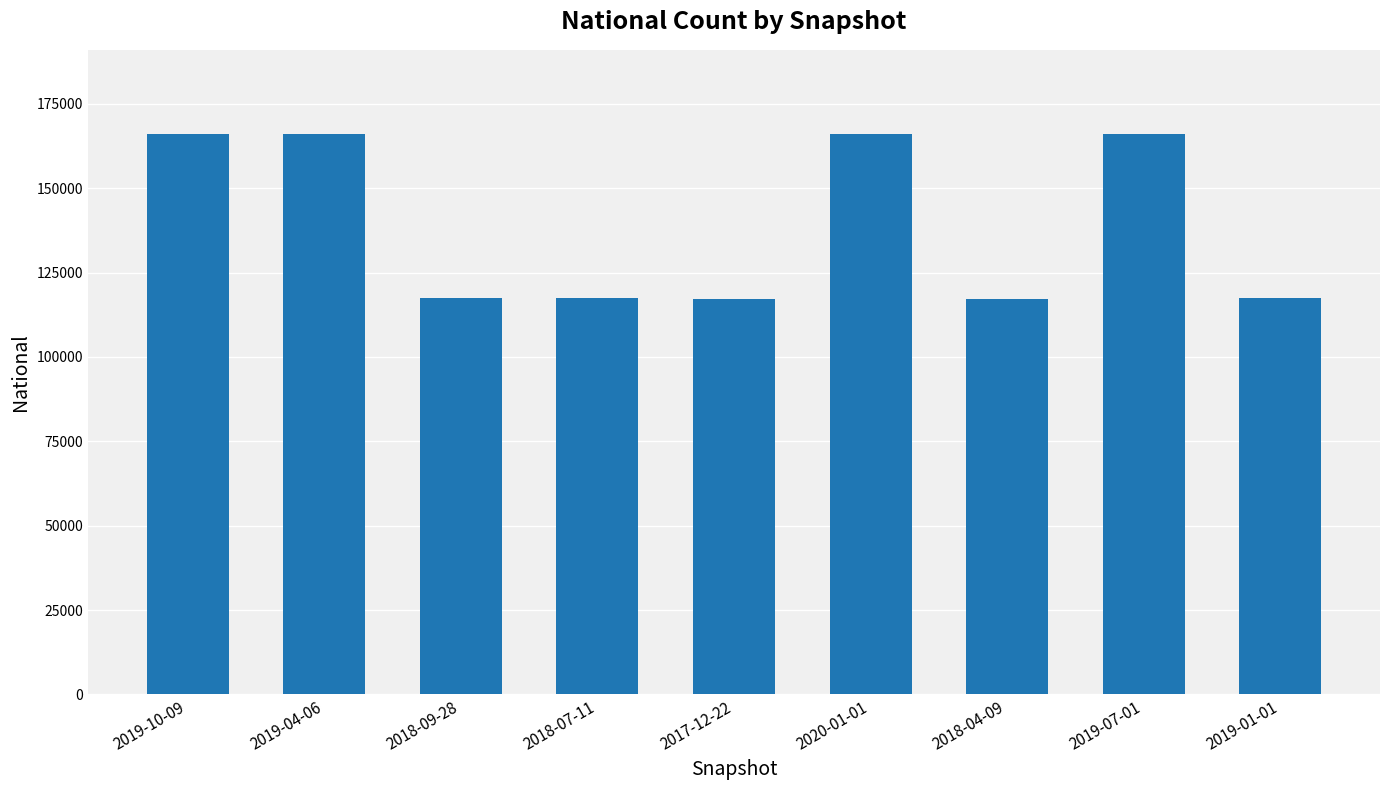

What is the minimum value shown in the chart?

117287